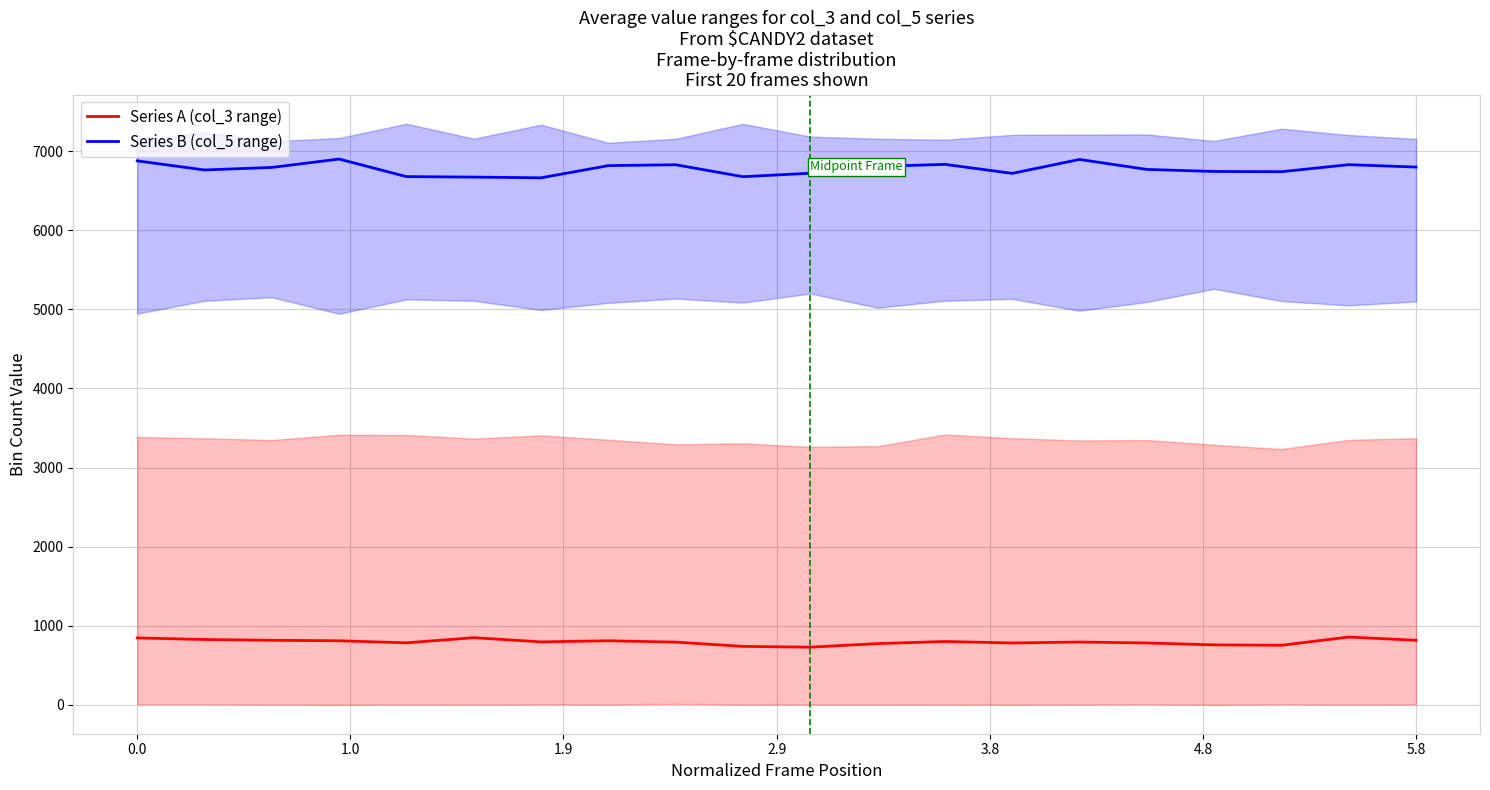

What are all the series names shown in the legend?

Series A (col_3 range), Series B (col_5 range)